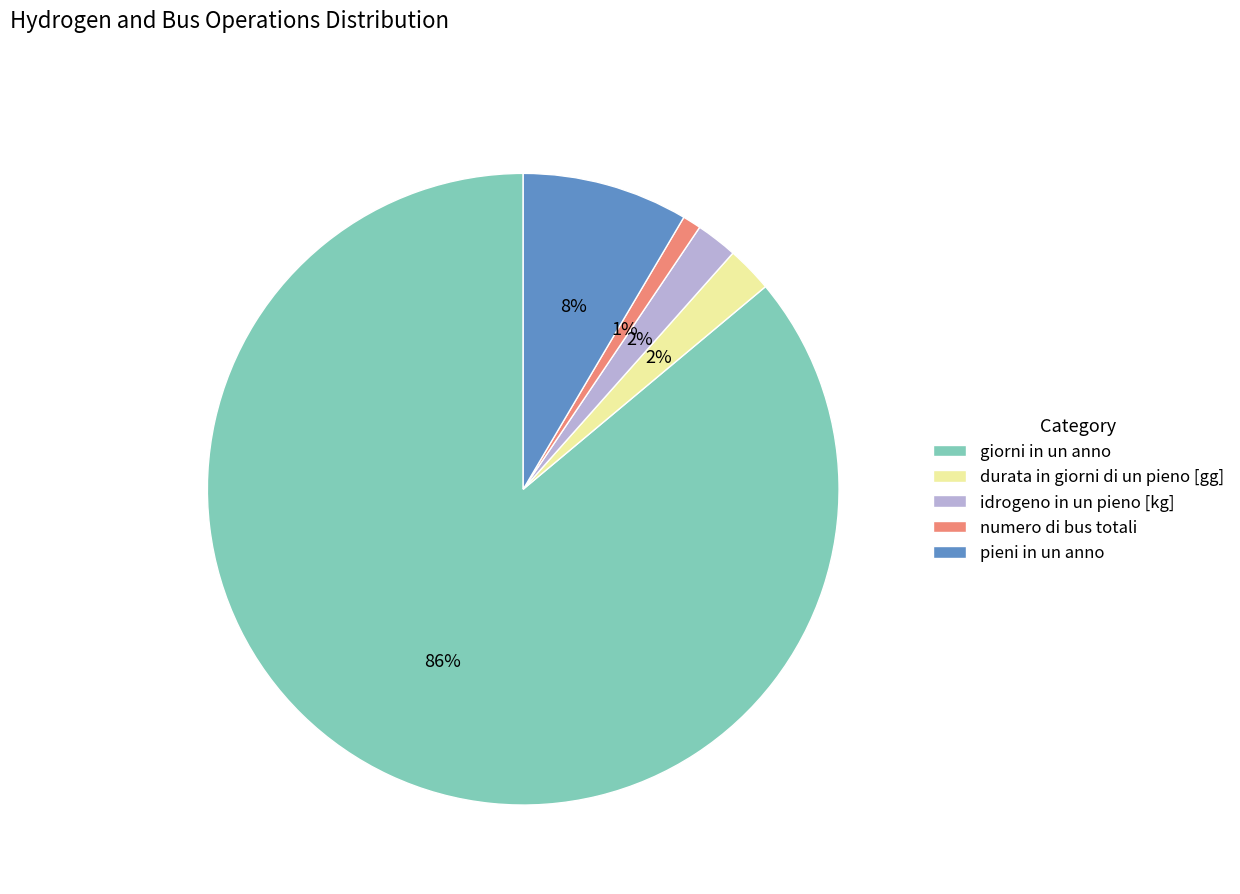

Between durata in giorni di un pieno [gg] and numero di bus totali, which is larger?

durata in giorni di un pieno [gg]